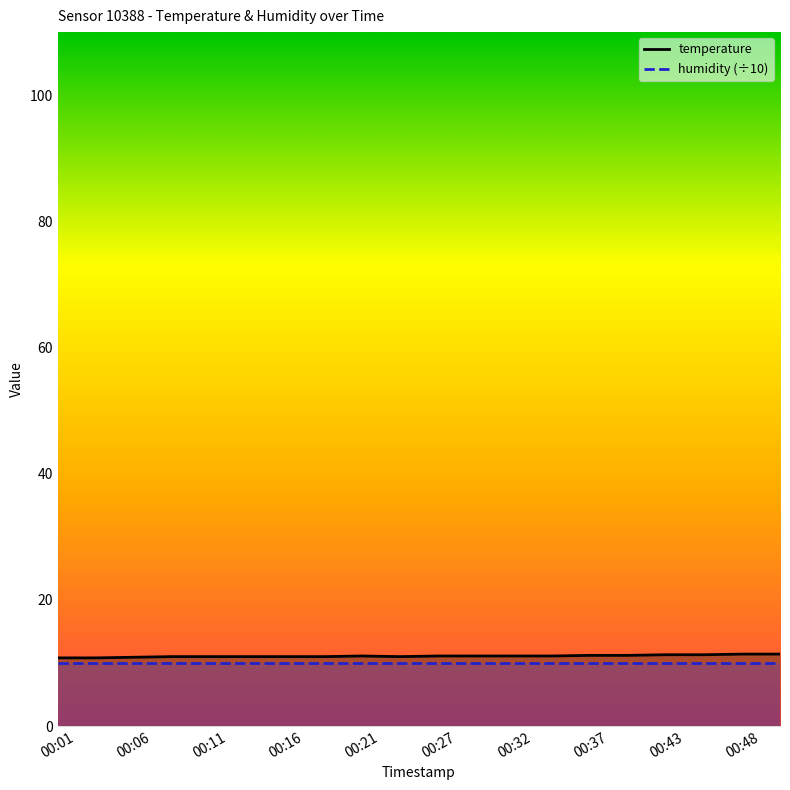

True or false: temperature has a value of 18.1 at 00:32.

False